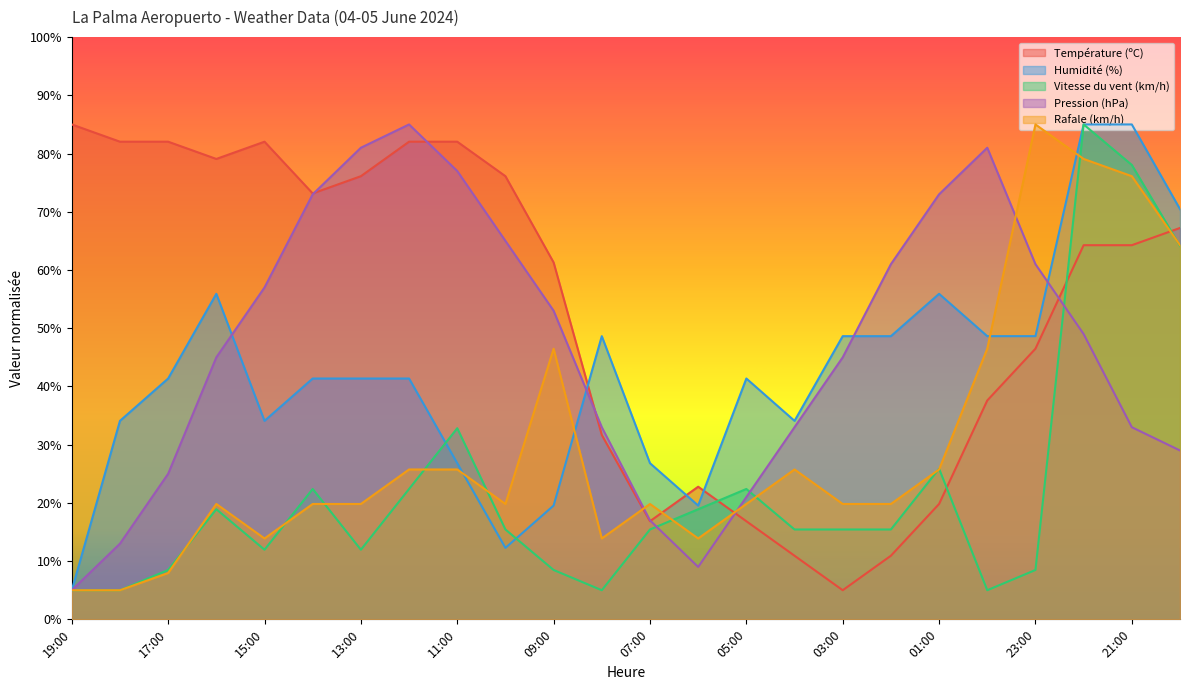

At which label is Rafale (km/h) closest to 45?

09:00